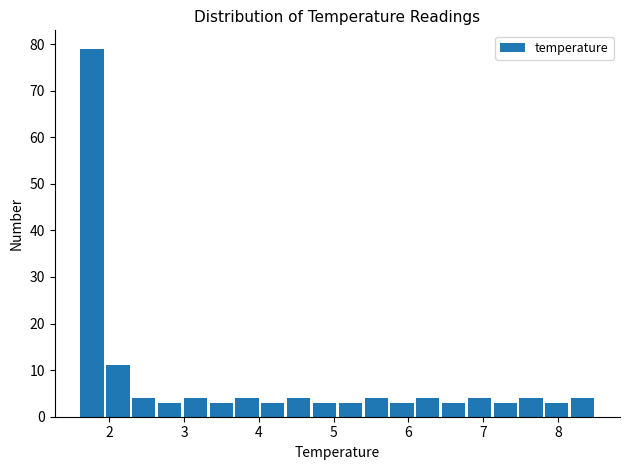

Read against the x-axis, roughly where is the centre of the tallest bar?

1.8